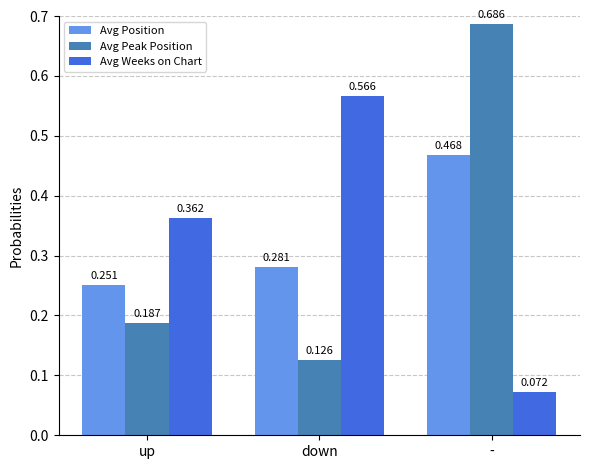

Which category has the highest value across all series?

-